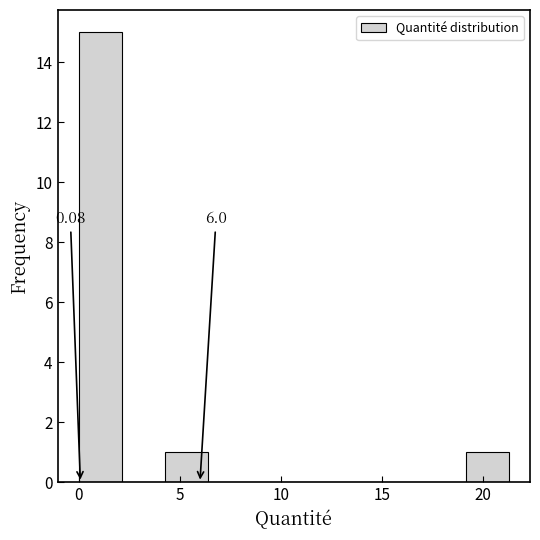

Over which range of the x-axis is the bar tallest?

0.0 to 2.0